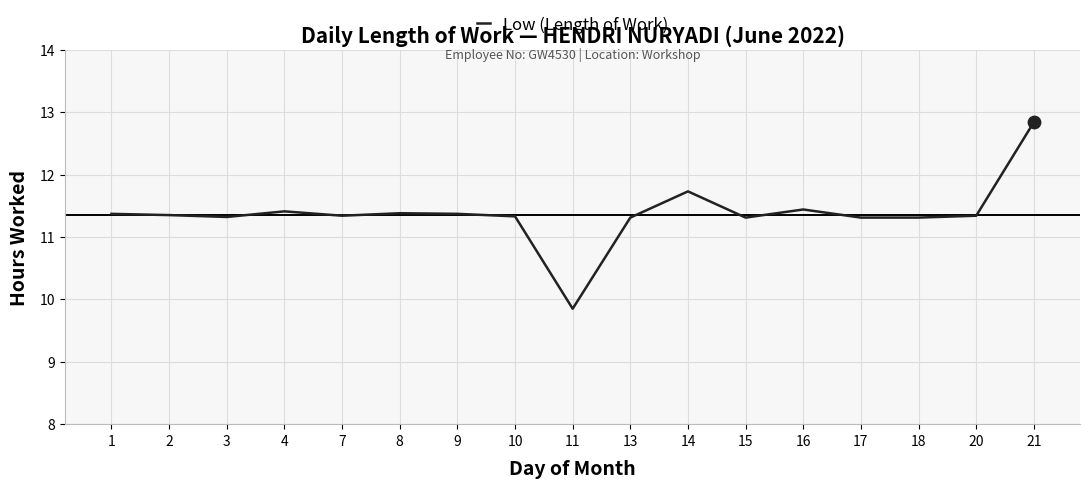

What is the ratio of the value at 11 to the value at 14?

0.8